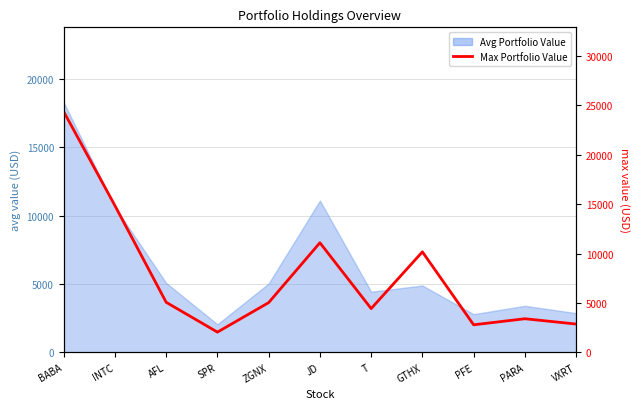

Reading right to left, what are all the values shown in this chart?

2867.2	3402.8	2791.0	10172.5	4431.2	11094.2	5034.6	2050.1	5068.0	14850.4	24365.0